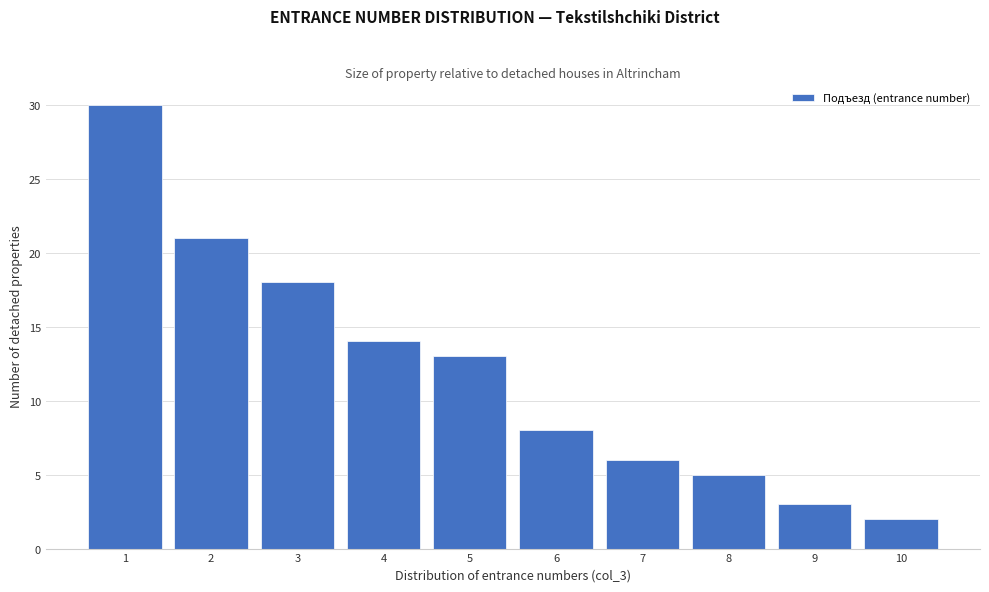

Reading left to right, transcribe this chart: for each bar, give the range it covers on the x-axis and its height. The values are not printed on the chart, so give them approximately, as read against the axis.

0.5 to 1.5: 30
1.5 to 2.5: 21
2.5 to 3.5: 18
3.5 to 4.5: 14
4.5 to 5.5: 13
5.5 to 6.5: 8
6.5 to 7.5: 6
7.5 to 8.5: 5
8.5 to 9.5: 3
9.5 to 10.5: 2